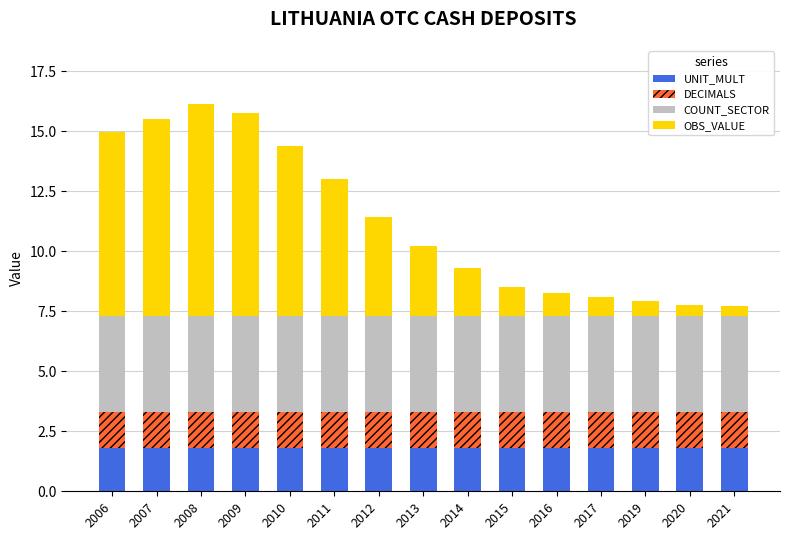

Read the UNIT_MULT value at 2021.

1.8